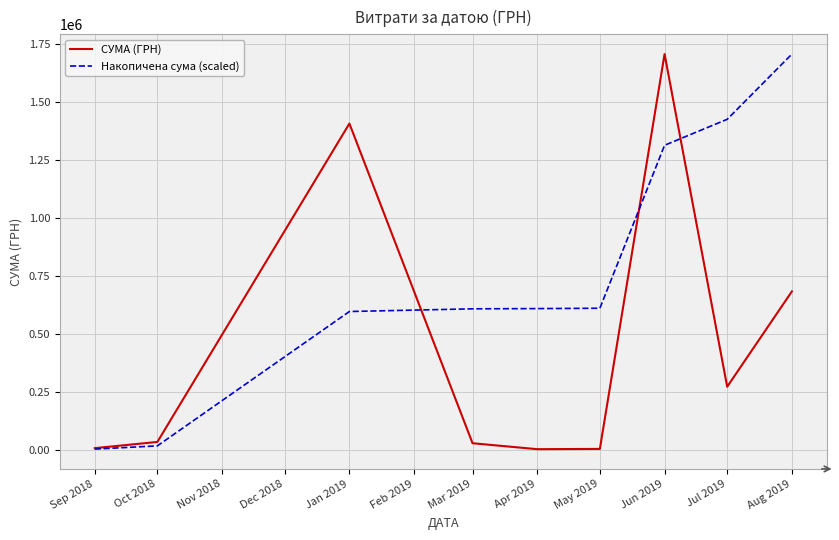

At May 2019, list the series in order from smallest to largest.

СУМА (ГРН), Накопичена сума (scaled)